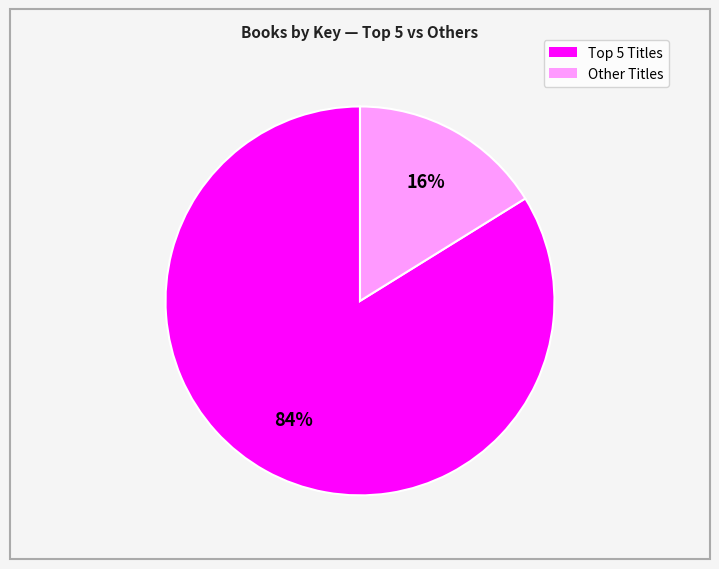

Is there any slice that represents more than half of the pie?

Yes